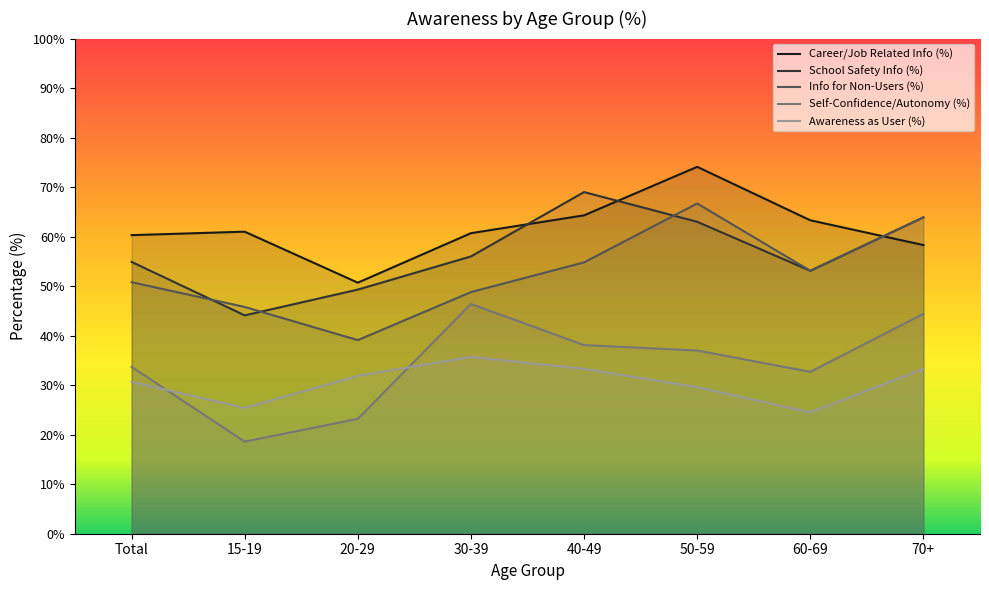

Which series has the largest total across all categories?

Career/Job Related Info (%)